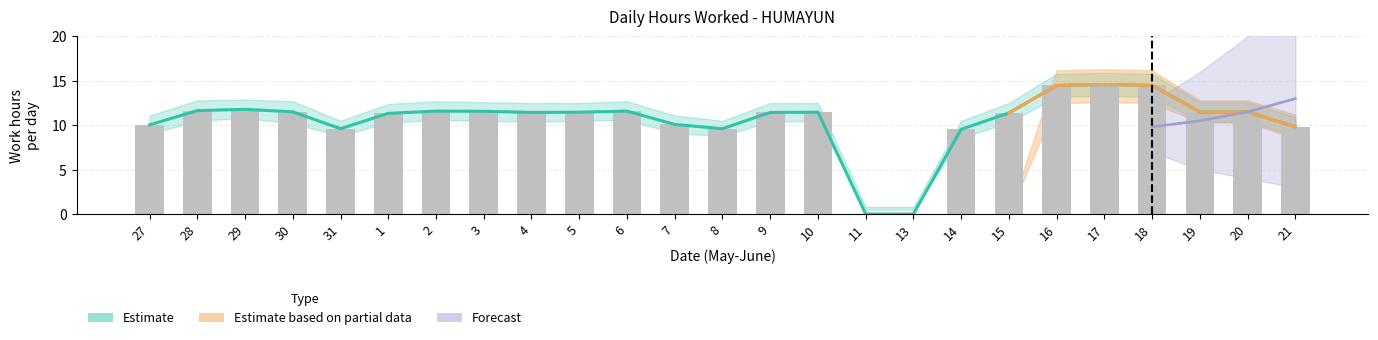

What is the spread (max minus min) of values at 16?

3.7